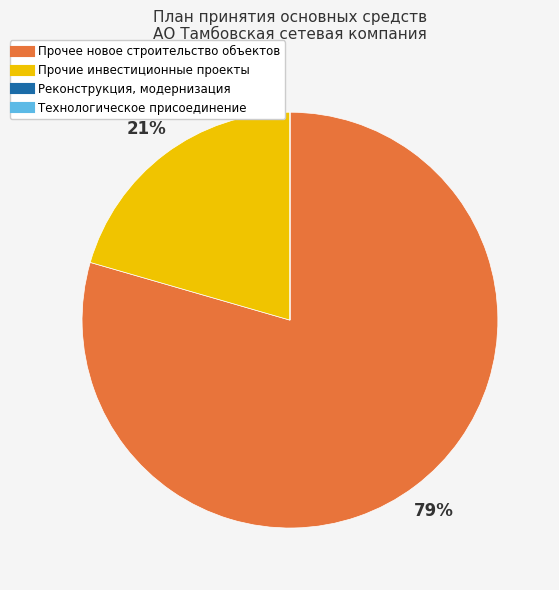

Is there a majority slice in this chart?

Yes